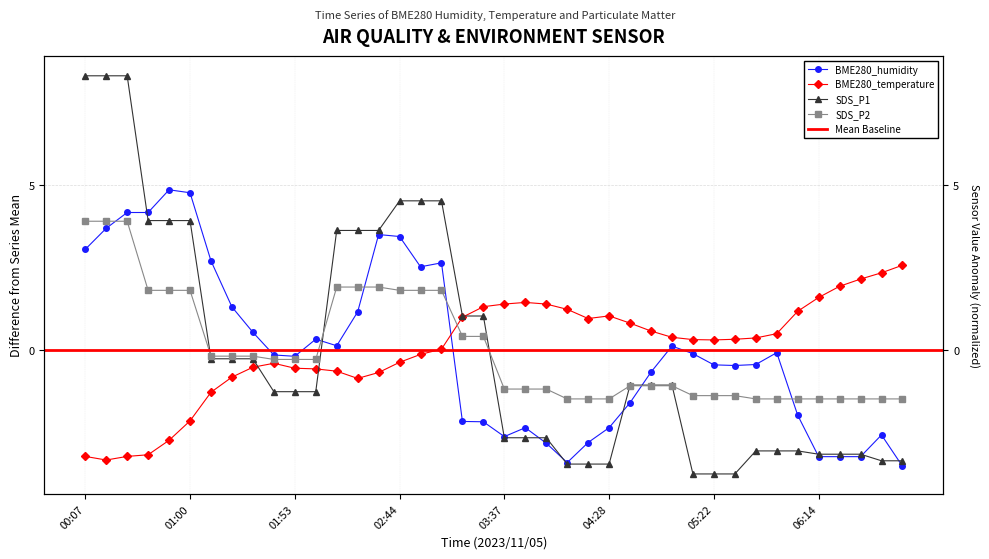

What is the difference between the maximum and minimum values in the BME280_humidity series?

8.4